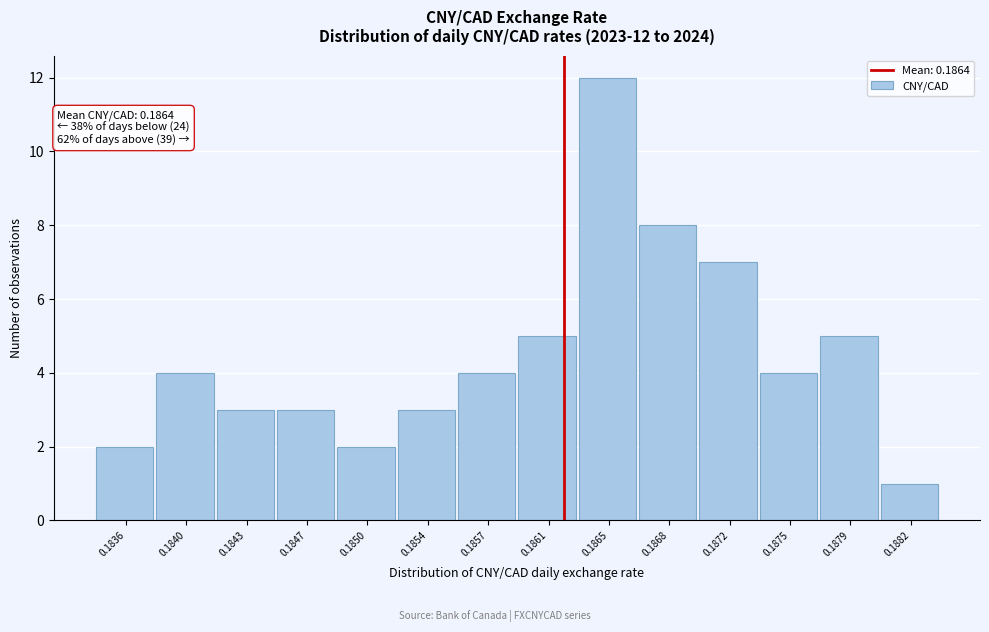

Reading right to left, list all the values displayed in this chart.

1	5	4	7	8	12	5	4	3	2	3	3	4	2